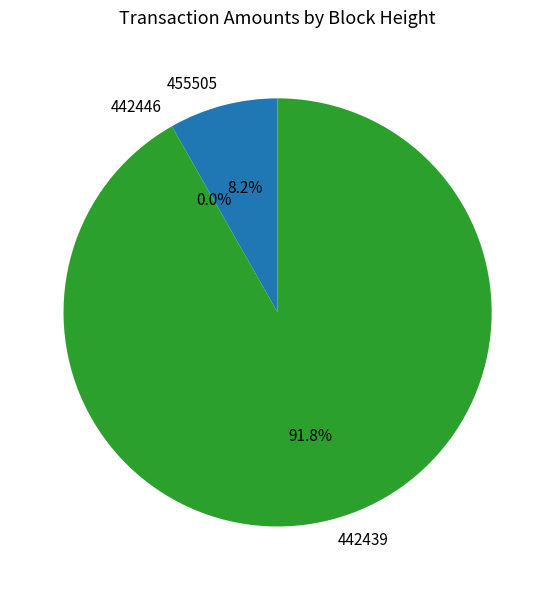

Which has a higher value, 455505 or 442446?

455505